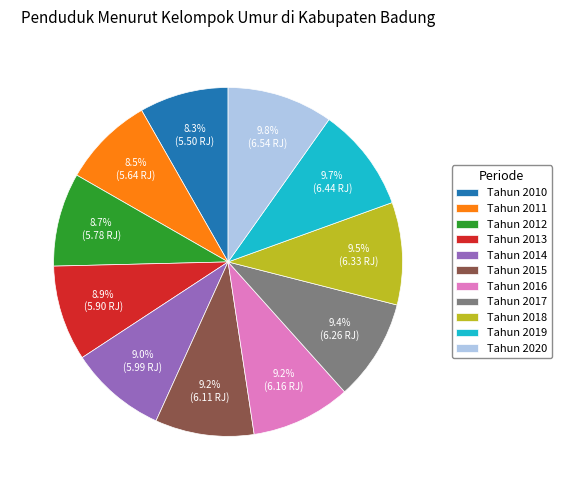

Count the number of slices in the pie.

11